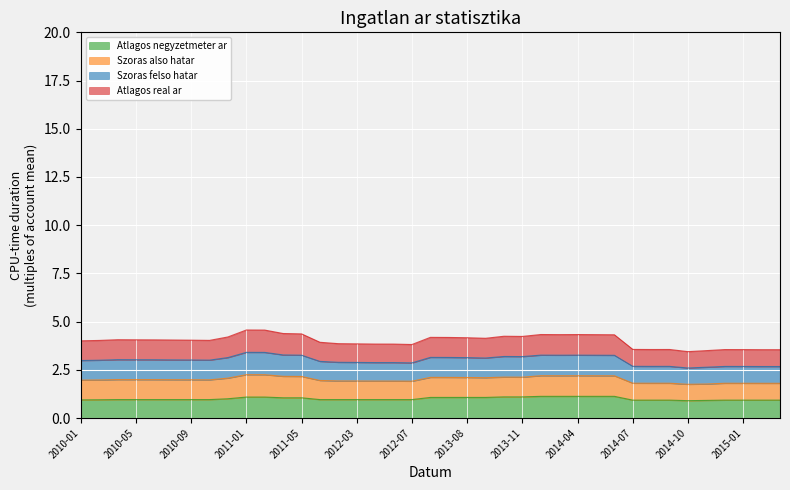

What is the total value across all series at 2012-07?

3.8